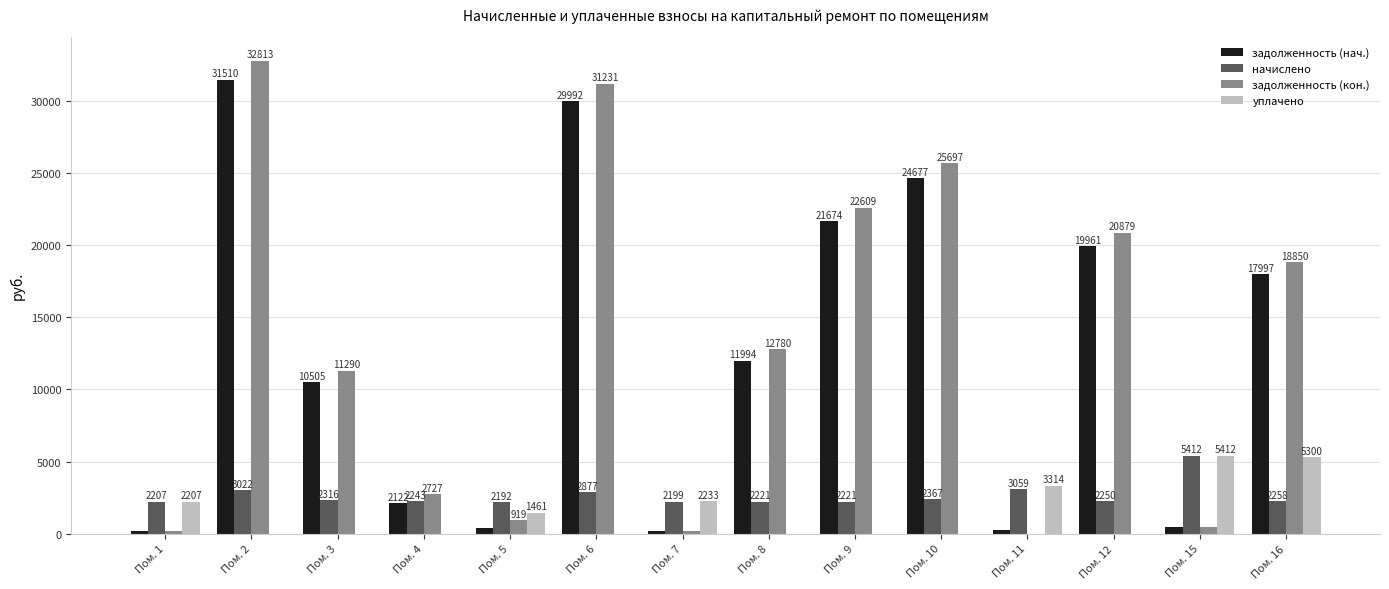

At which label does уплачено reach its peak?

Пом. 15